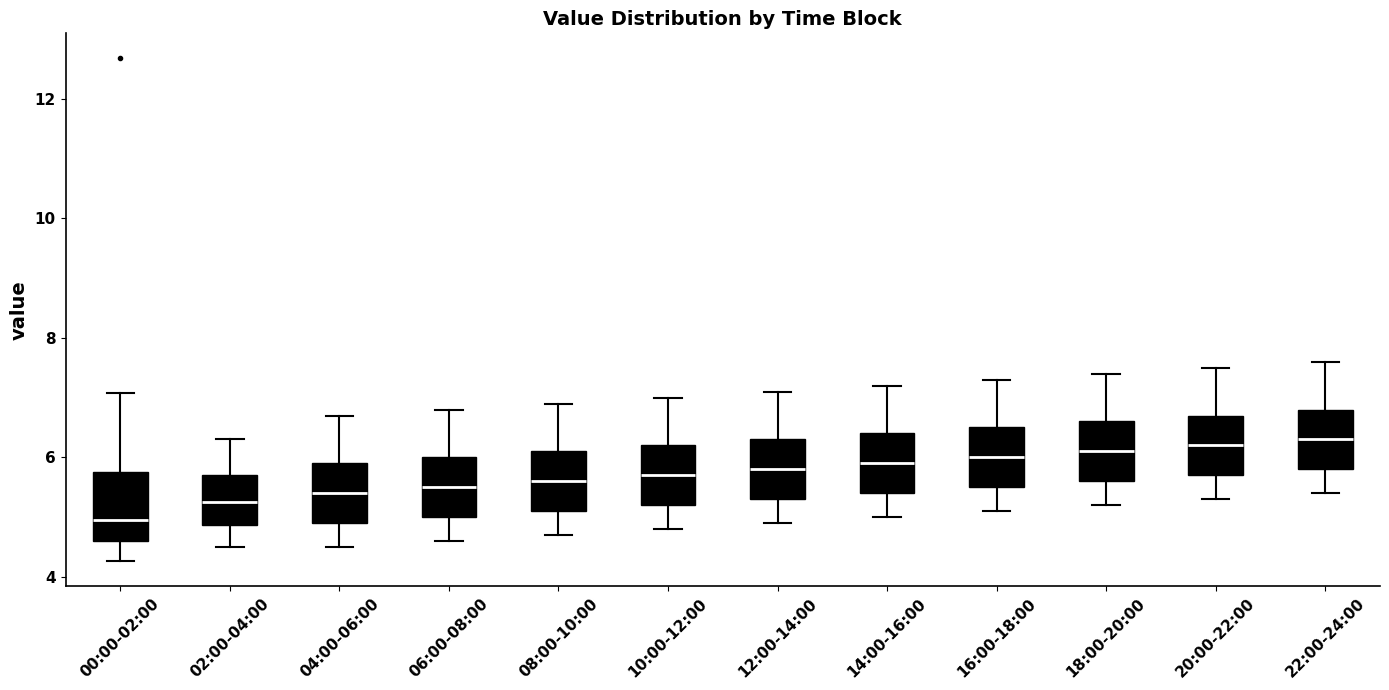

Where is the upper edge of the box for 16:00-18:00 on the y-axis? The values are not printed on the chart, so give them approximately, as read against the axis.

6.6